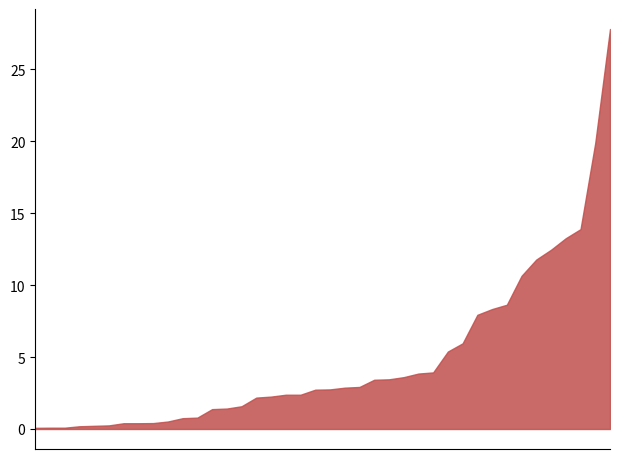

What is the difference between the maximum and minimum values?

27.7